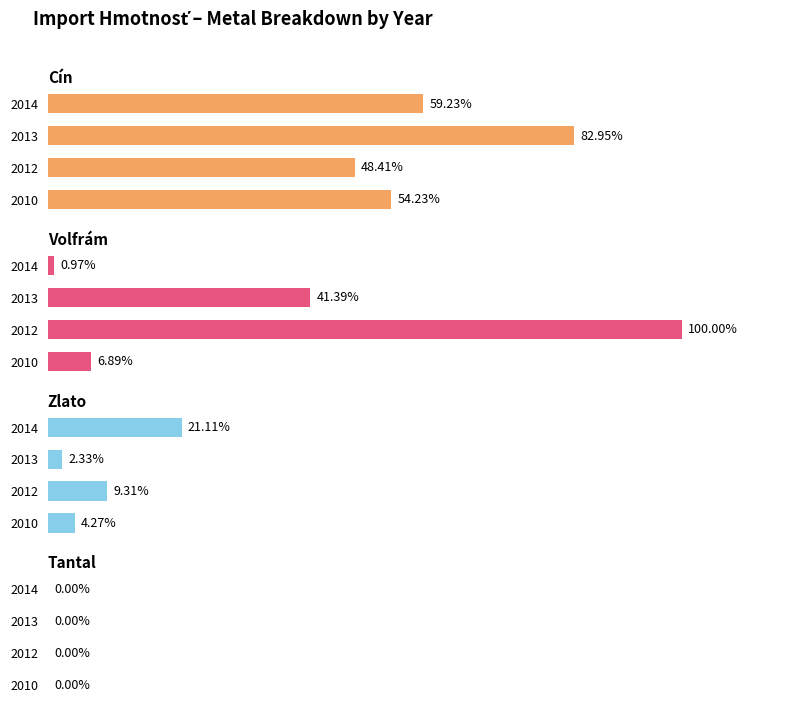

Is it true that Volfrám equals 89656 at 2014?

False